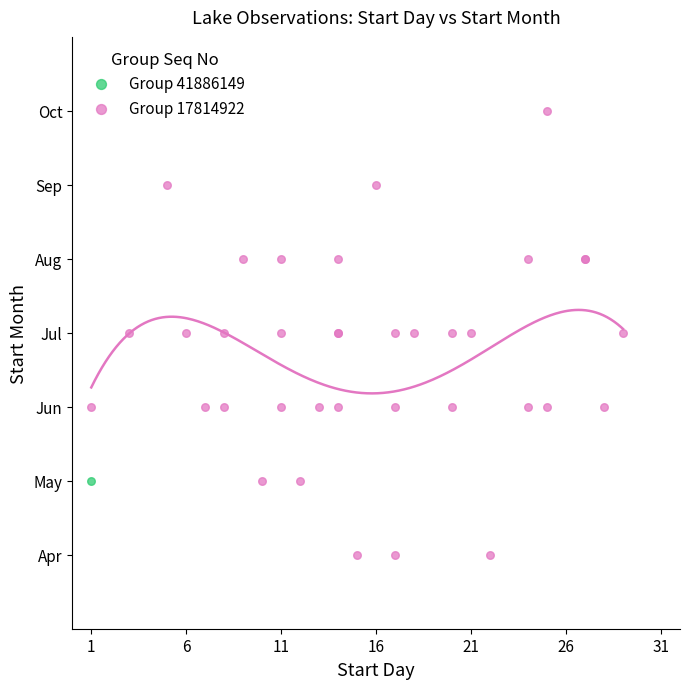

What are all the series names shown in the legend?

Group 41886149, Group 17814922